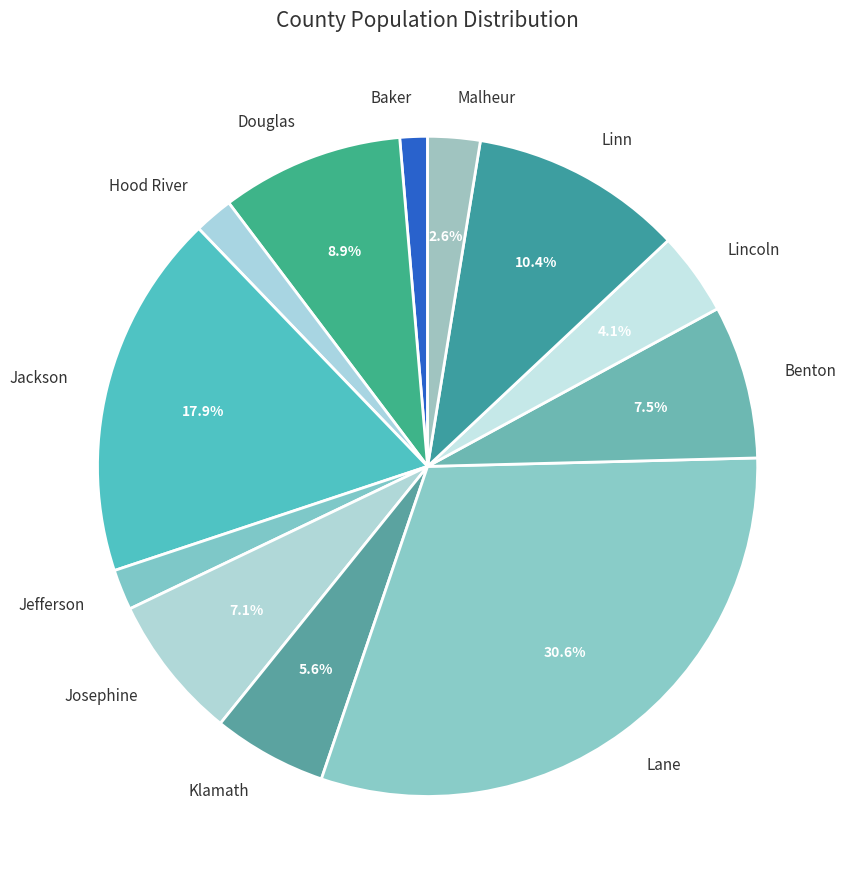

Combined, do Josephine and Malheur account for over 50%?

No